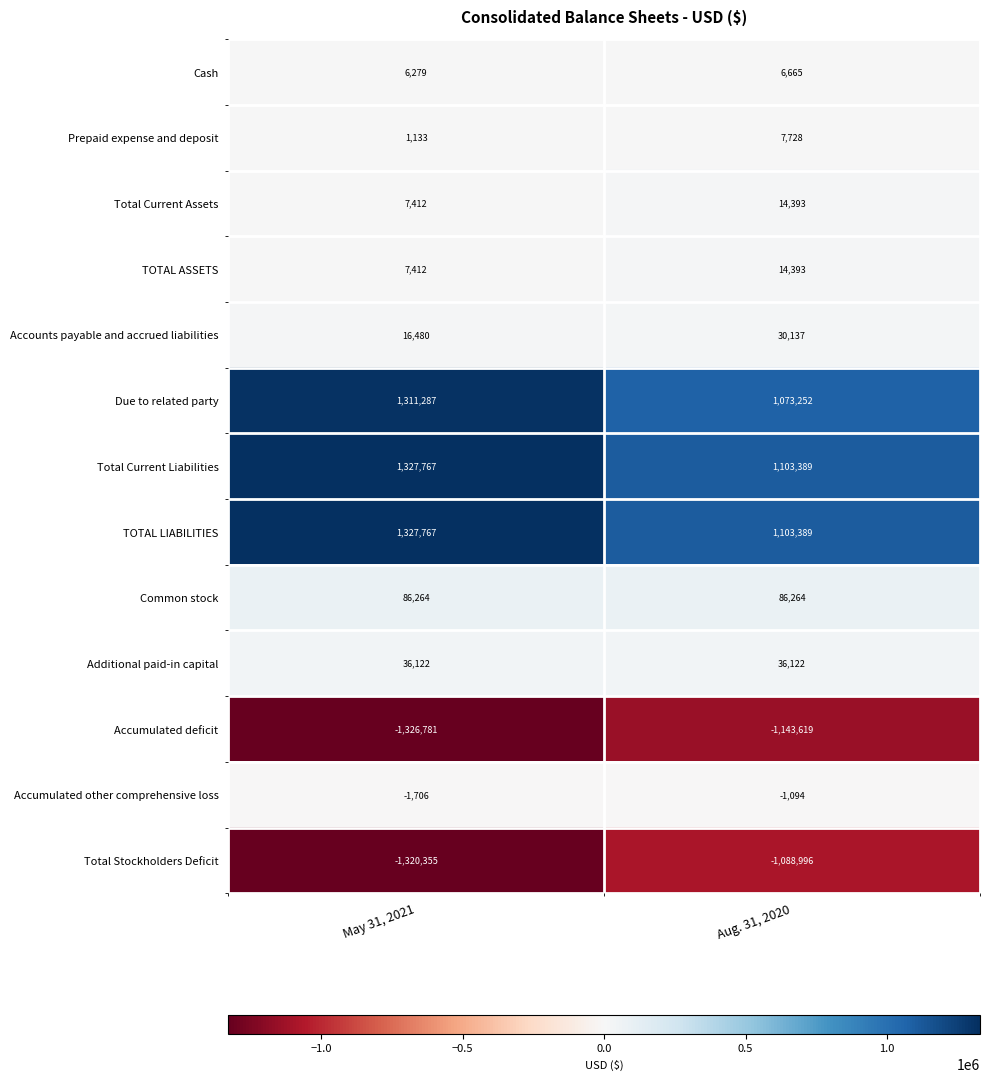

Reading left to right, extract all data points from this chart.

Cash: 6279	6665
Prepaid expense and deposit: 1133	7728
Total Current Assets: 7412	14393
TOTAL ASSETS: 7412	14393
Accounts payable and accrued liabilities: 16480	30137
Due to related party: 1311287	1073252
Total Current Liabilities: 1327767	1103389
TOTAL LIABILITIES: 1327767	1103389
Common stock: 86264	86264
Additional paid-in capital: 36122	36122
Accumulated deficit: -1326781	-1143619
Accumulated other comprehensive loss: -1706	-1094
Total Stockholders Deficit: -1320355	-1088996